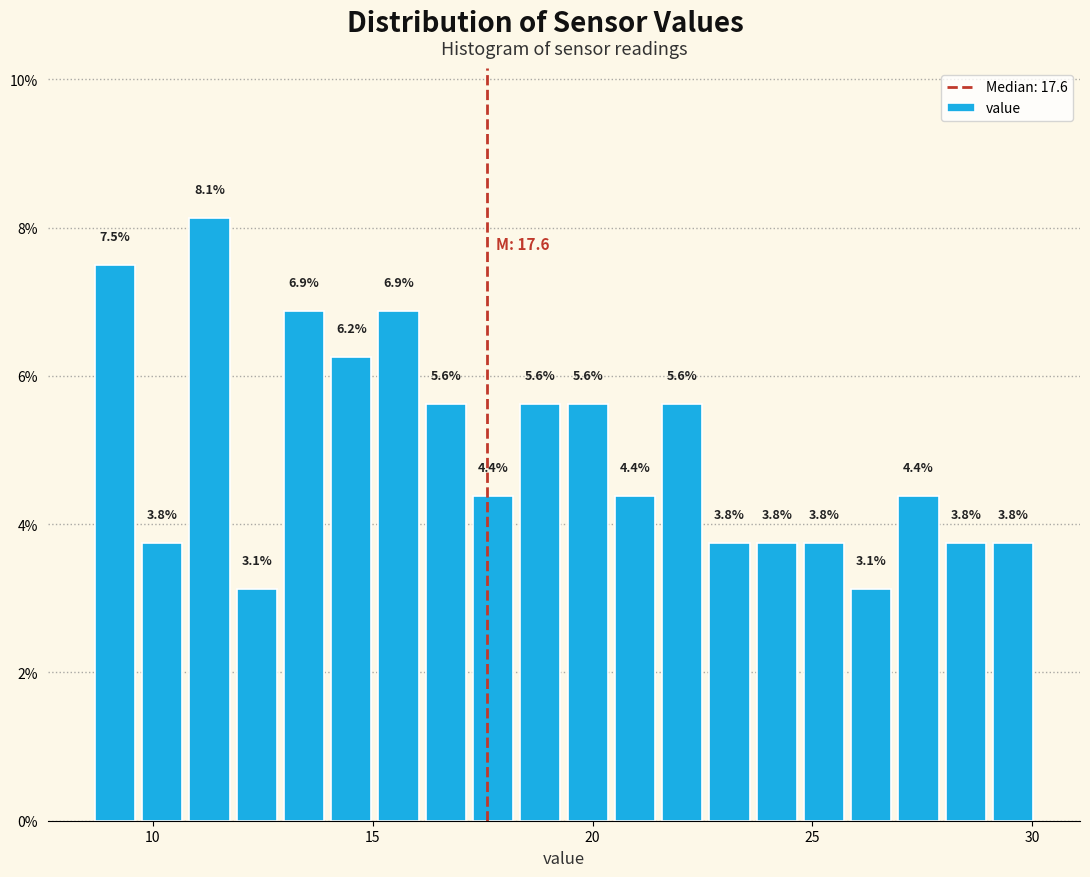

Read against the x-axis, roughly where is the centre of the tallest bar?

11.5